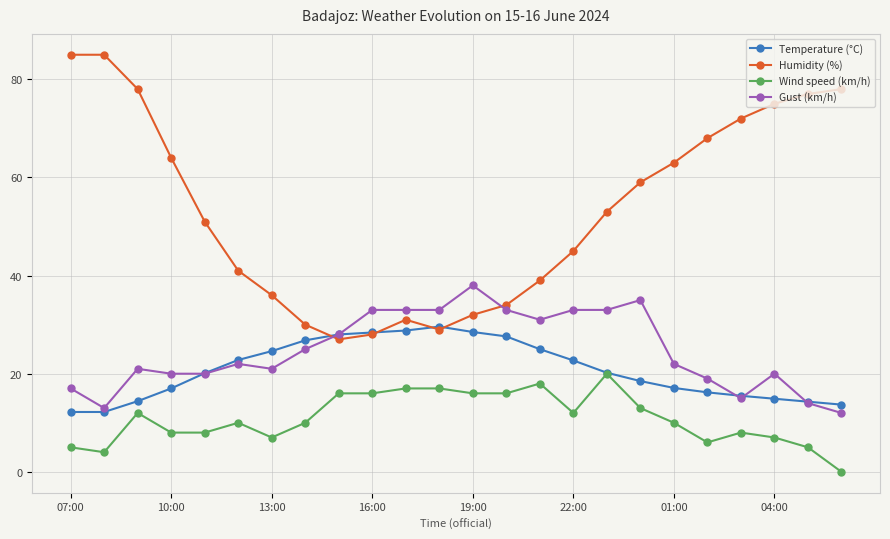

What is the value of the Temperature (°C) point at the 23rd from the left?

14.3